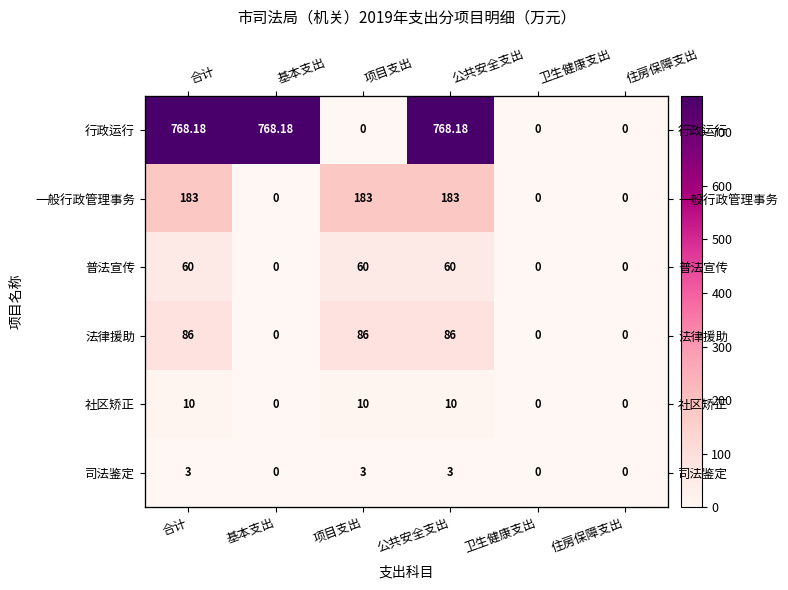

Between 住房保障支出 and 公共安全支出, which is larger?

公共安全支出